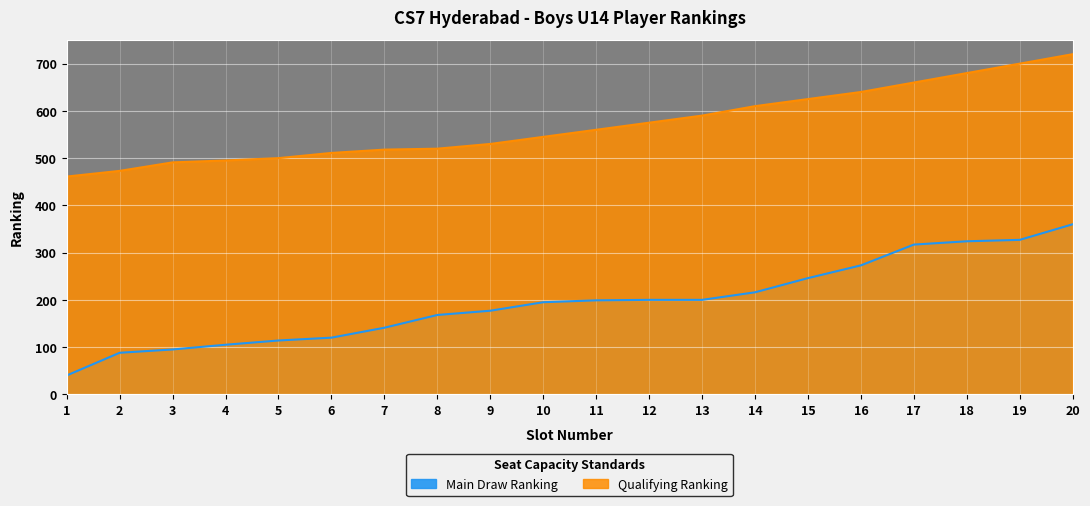

At which category is the sum across all series the highest?

20